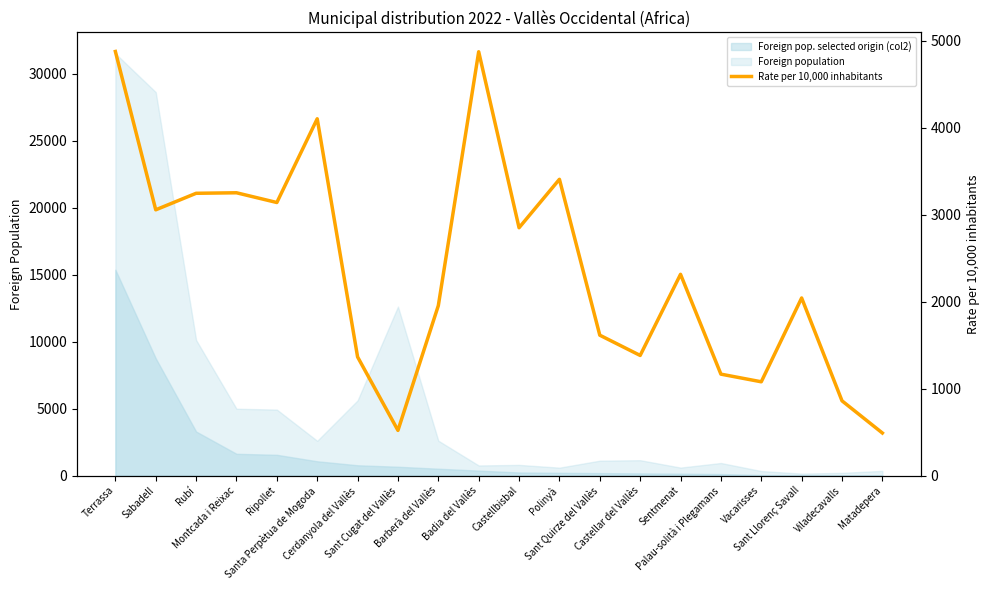

The value at Viladecavalls is 859. True or false?

True